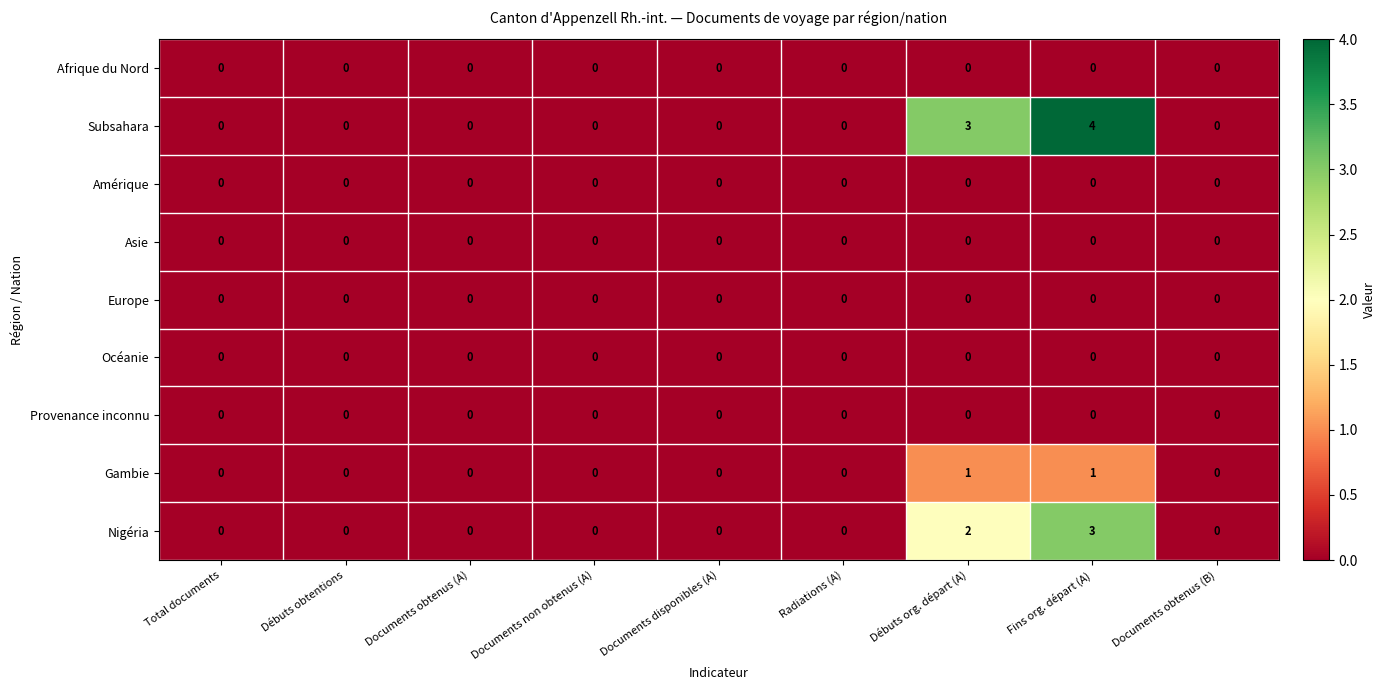

Which label corresponds to the largest value in the chart?

Fins org. départ (A)